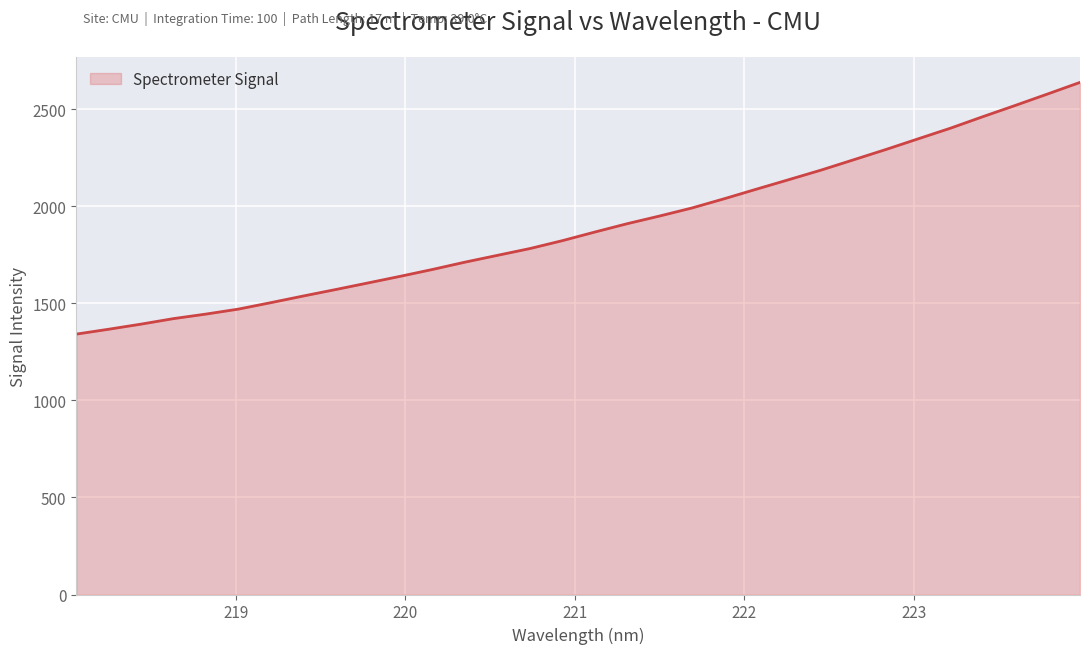

What is the maximum value shown in the chart?

2637.2